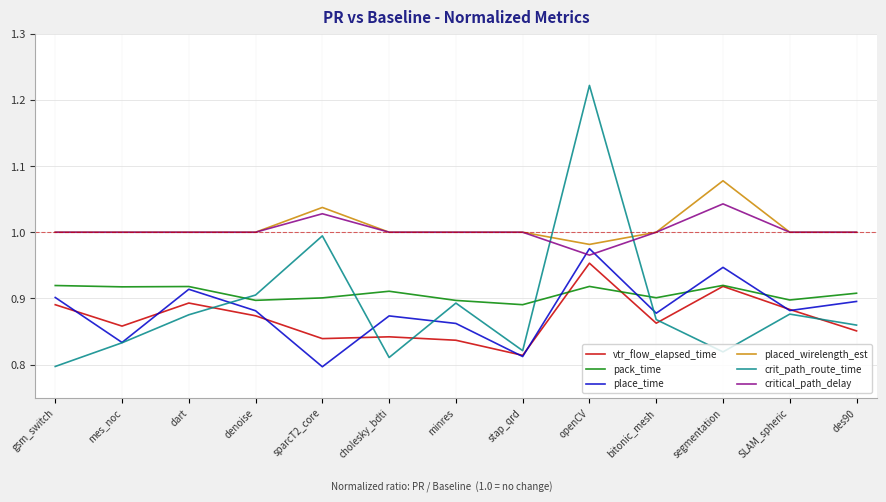

What is the sum of the place_time values at dart and denoise?

1.8